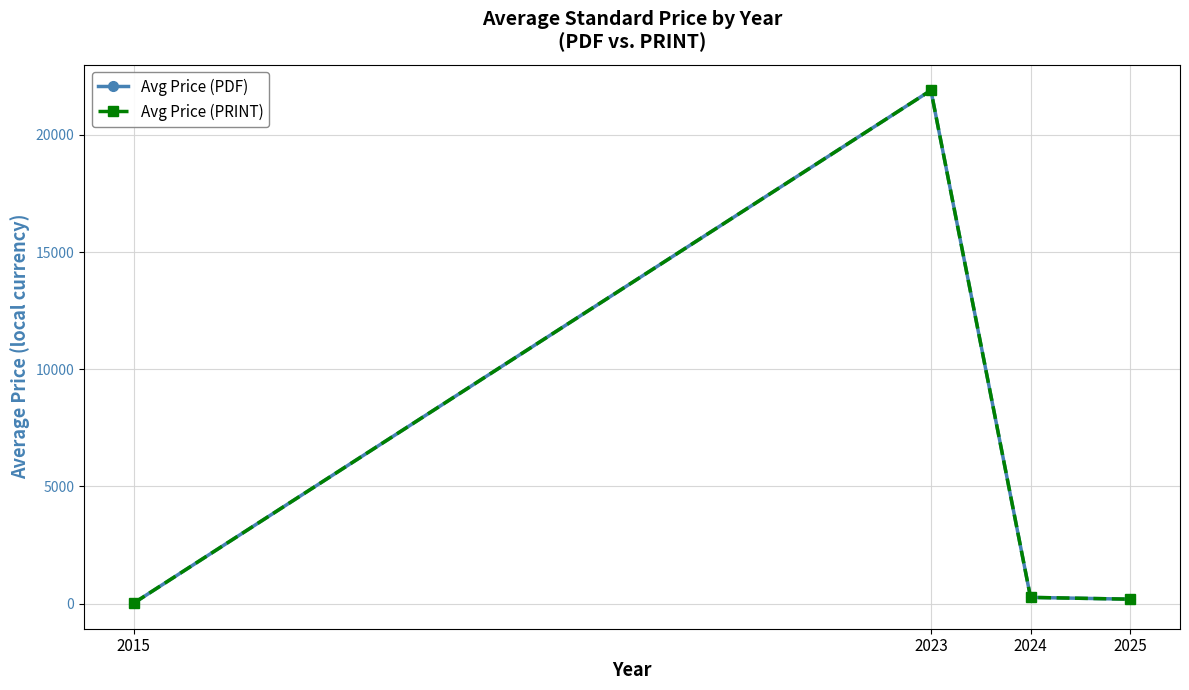

List the labels in order of Avg Price (PDF) value, smallest first.

2015, 2025, 2024, 2023